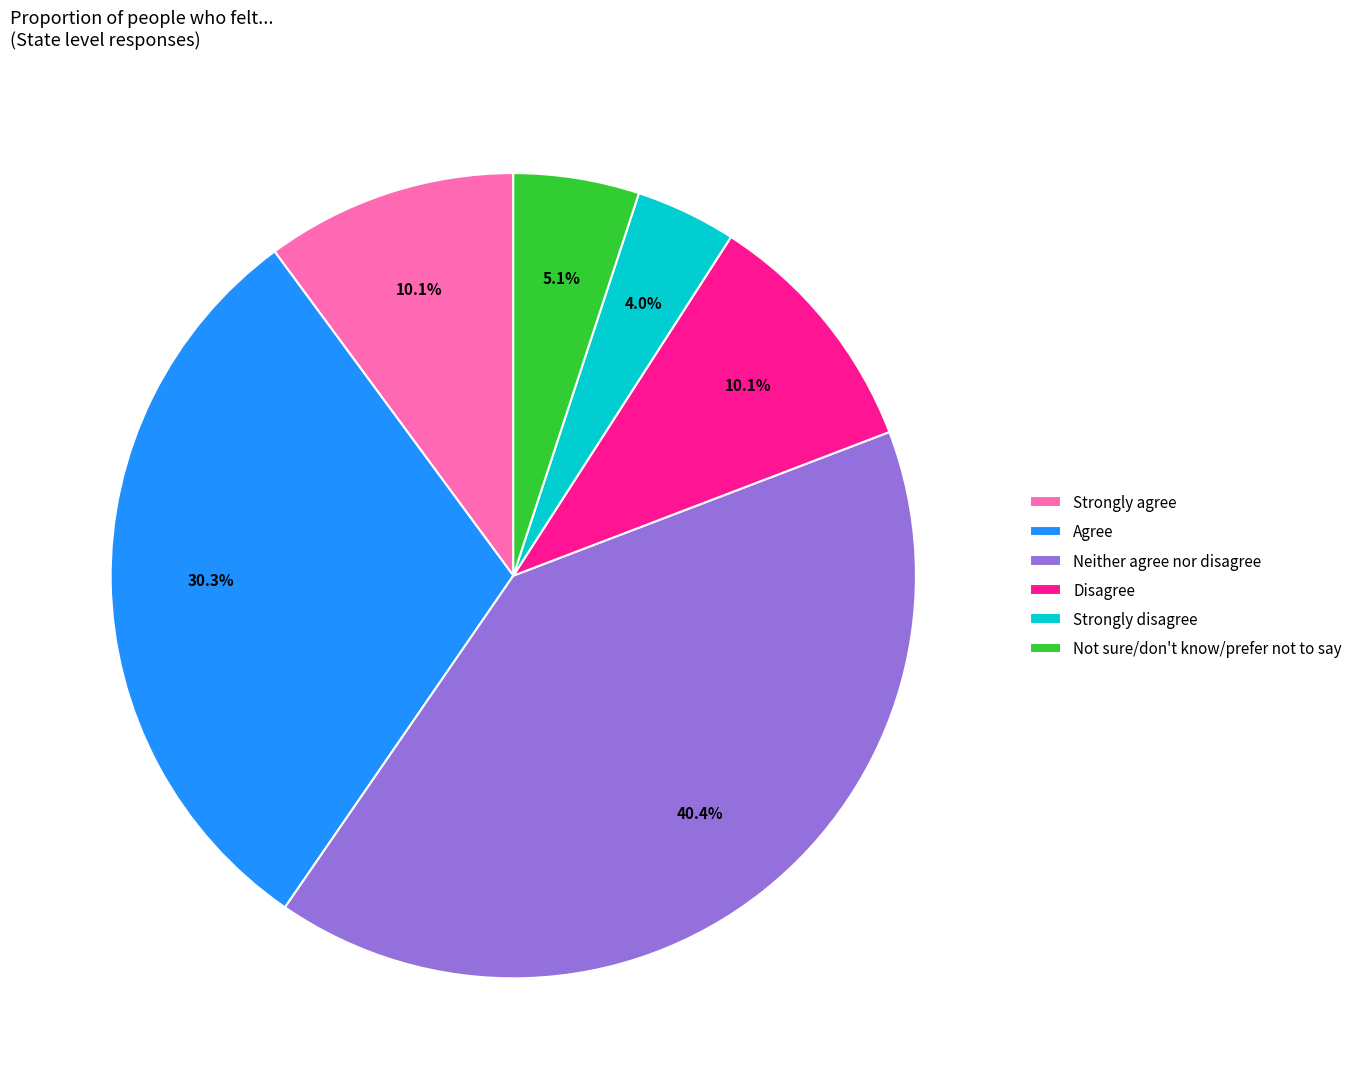

What percentage is NOT represented by Strongly agree?

89.9%